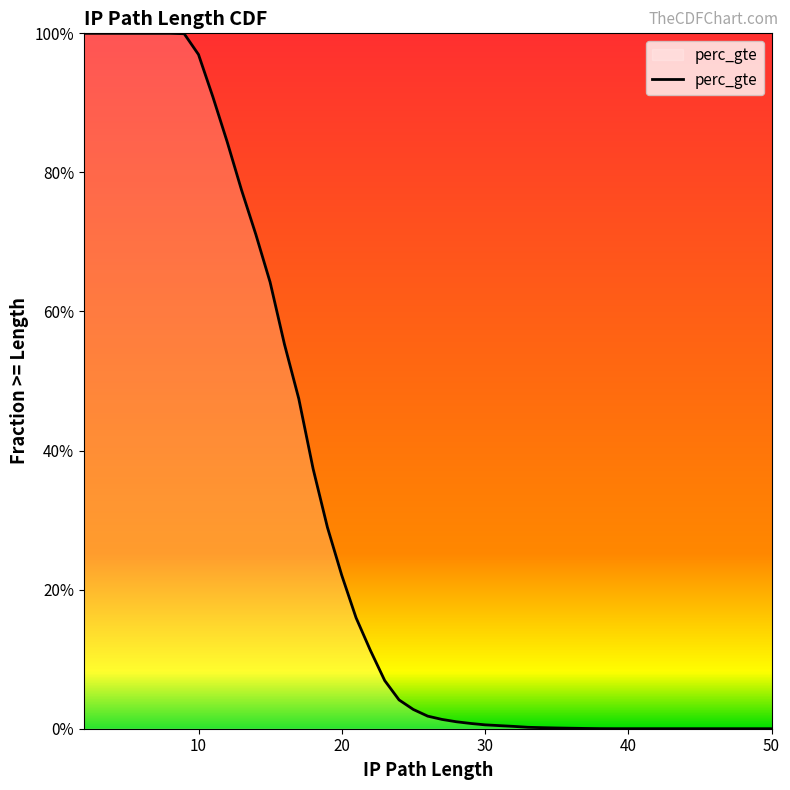

What is the approximate value at 9?

1.0